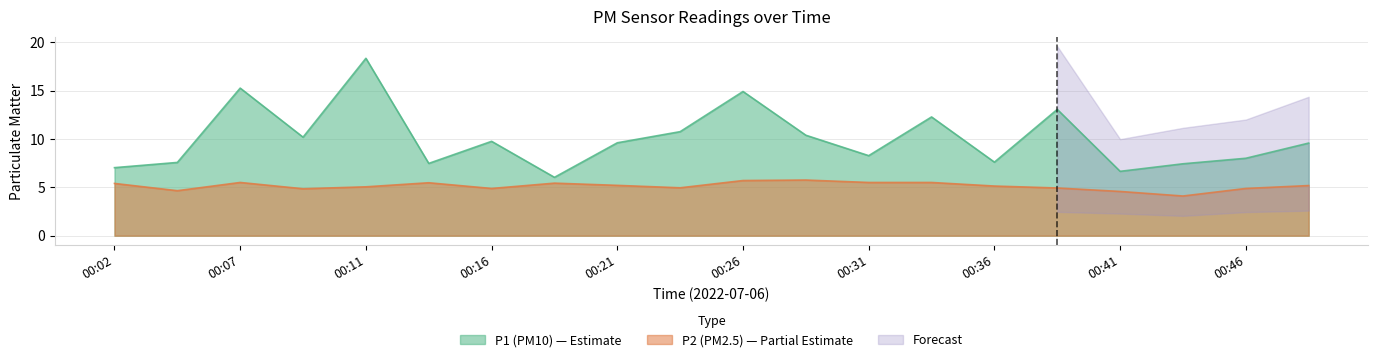

Is it true that P2 equals 5.1 at 00:36?

True